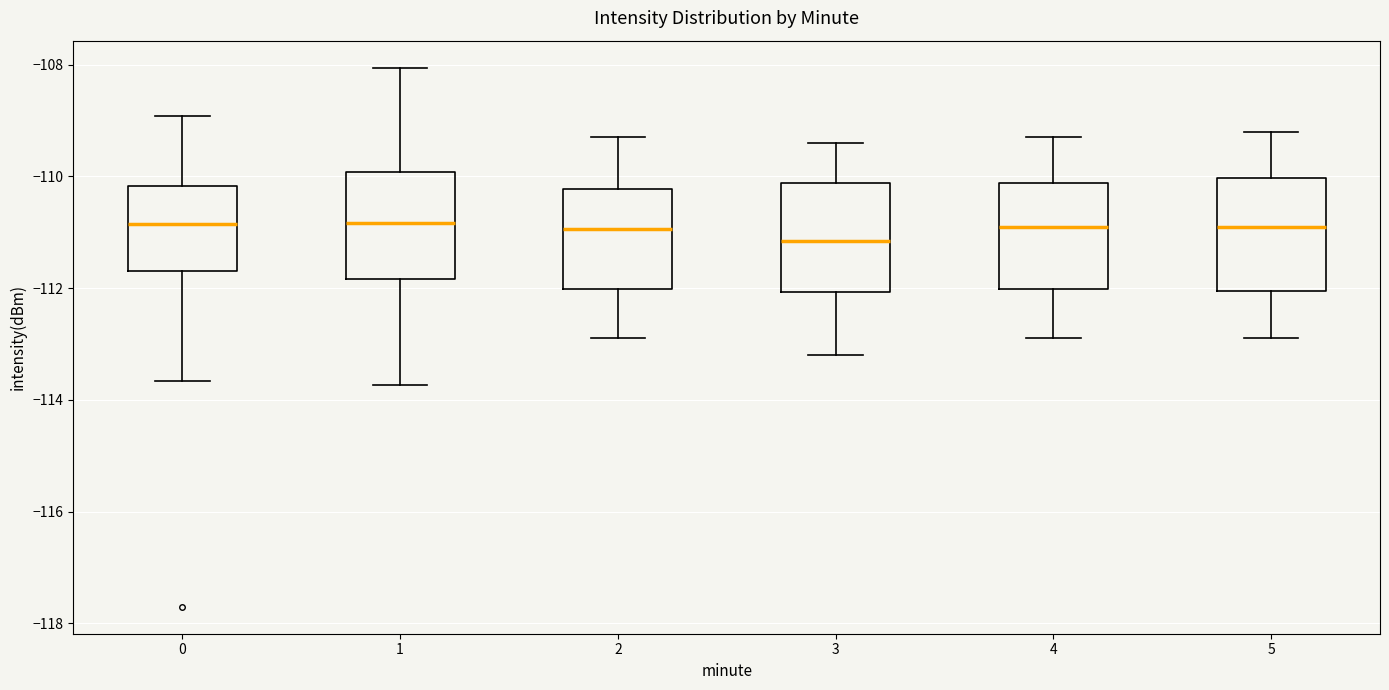

Reading left to right, transcribe this box plot: for each box, give where its median line is, the range the box spans, and where its two whiskers end, as read against the y-axis. The values are not printed on the chart, so give them approximately, as read against the axis.

0: median -110.8, box -111.6 to -110.2, whiskers -113.6 to -109.0
1: median -110.8, box -111.8 to -110.0, whiskers -113.8 to -108.0
2: median -111.0, box -112.0 to -110.2, whiskers -112.8 to -109.2
3: median -111.2, box -112.0 to -110.2, whiskers -113.2 to -109.4
4: median -110.8, box -112.0 to -110.2, whiskers -112.8 to -109.2
5: median -110.8, box -112.0 to -110.0, whiskers -112.8 to -109.2